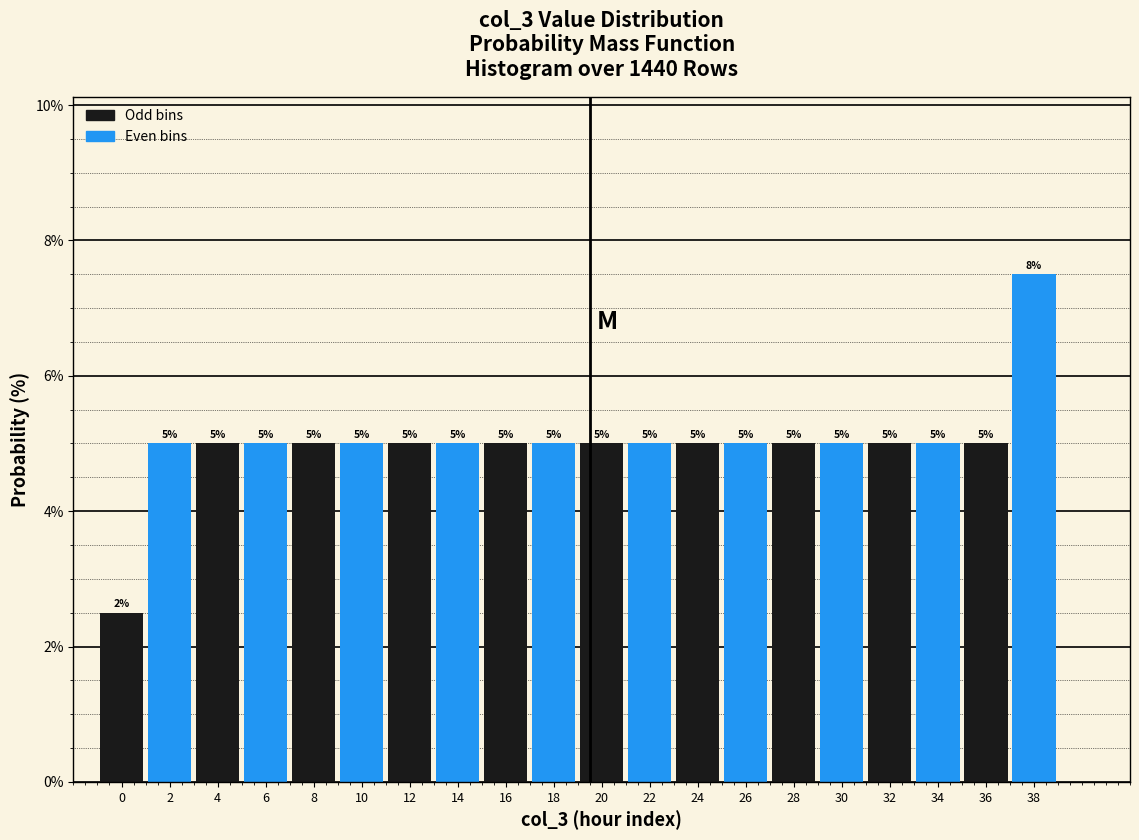

Over which range of the x-axis is the bar tallest?

37 to 39